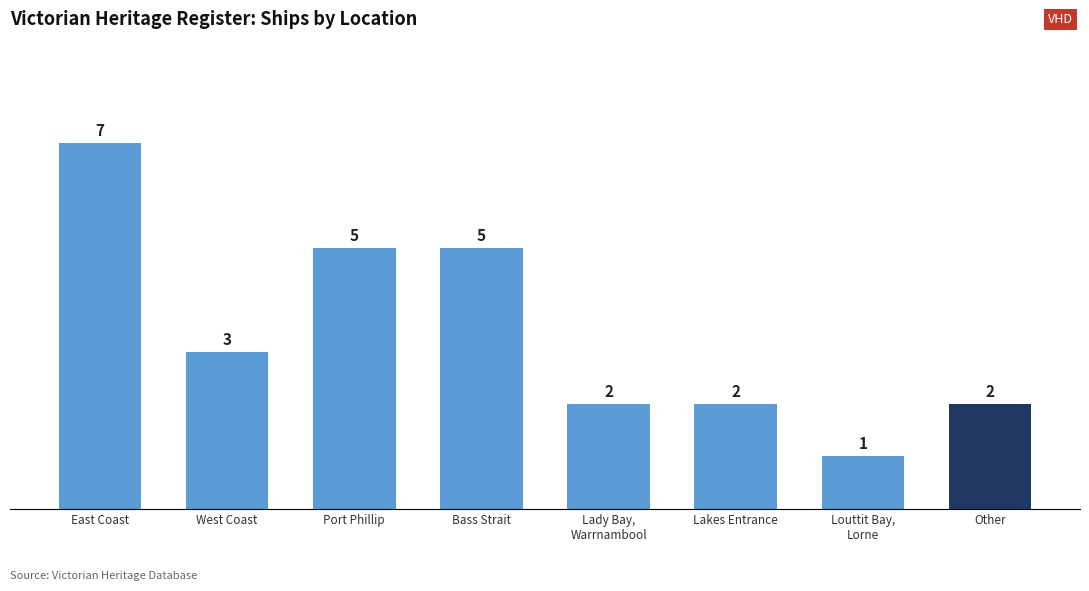

Reading right to left, extract all data points from this chart.

2	1	2	2	5	5	3	7